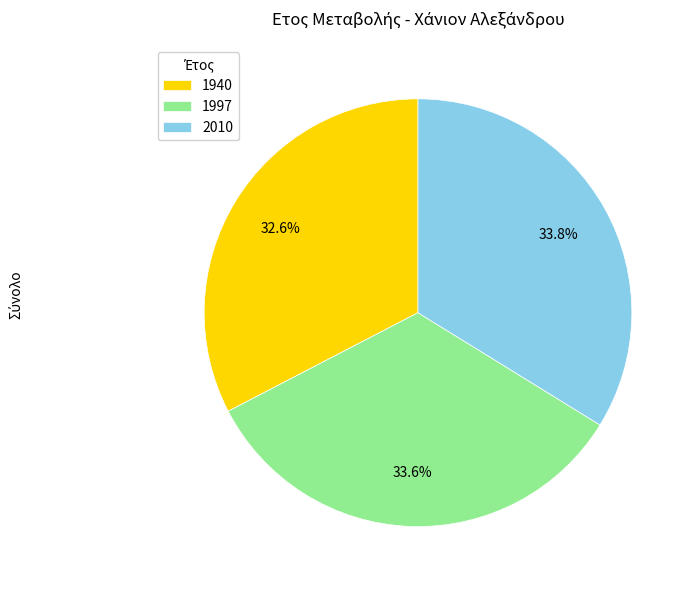

To the nearest percent, what portion does 1997 represent?

34%